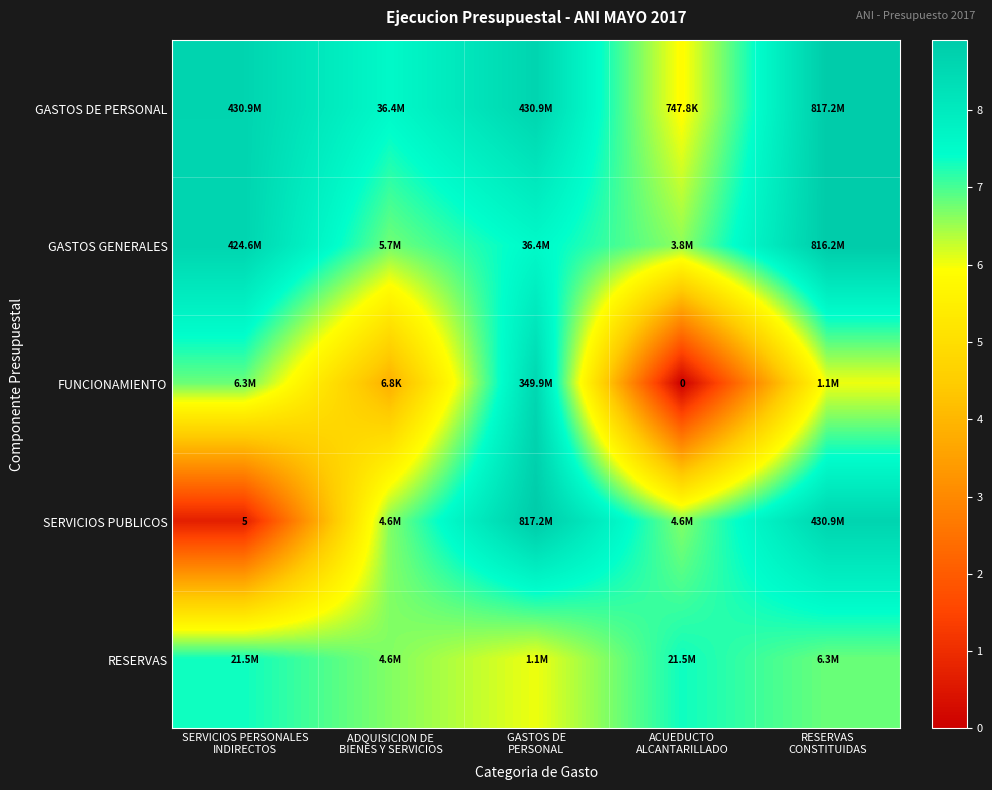

Rank the categories by GASTOS DE PERSONAL value from highest to lowest.

RESERVAS CONSTITUIDAS, SERVICIOS PERSONALES INDIRECTOS, GASTOS DE PERSONAL, ADQUISICION DE BIENES Y SERVICIOS, ACUEDUCTO ALCANTARILLADO